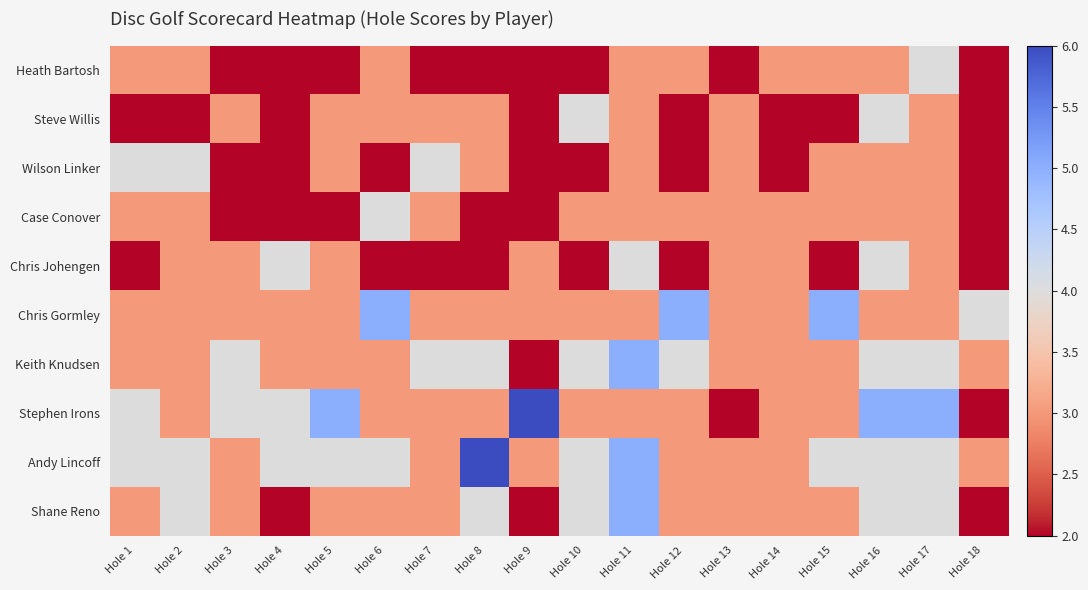

Reading right to left, transcribe all the data shown in this chart.

Heath Bartosh: Hole 18=2	Hole 17=4	Hole 16=3	Hole 15=3	Hole 14=3	Hole 13=2	Hole 12=3	Hole 11=3	Hole 10=2	Hole 9=2	Hole 8=2	Hole 7=2	Hole 6=3	Hole 5=2	Hole 4=2	Hole 3=2	Hole 2=3	Hole 1=3
Steve Willis: Hole 18=2	Hole 17=3	Hole 16=4	Hole 15=2	Hole 14=2	Hole 13=3	Hole 12=2	Hole 11=3	Hole 10=4	Hole 9=2	Hole 8=3	Hole 7=3	Hole 6=3	Hole 5=3	Hole 4=2	Hole 3=3	Hole 2=2	Hole 1=2
Wilson Linker: Hole 18=2	Hole 17=3	Hole 16=3	Hole 15=3	Hole 14=2	Hole 13=3	Hole 12=2	Hole 11=3	Hole 10=2	Hole 9=2	Hole 8=3	Hole 7=4	Hole 6=2	Hole 5=3	Hole 4=2	Hole 3=2	Hole 2=4	Hole 1=4
Case Conover: Hole 18=2	Hole 17=3	Hole 16=3	Hole 15=3	Hole 14=3	Hole 13=3	Hole 12=3	Hole 11=3	Hole 10=3	Hole 9=2	Hole 8=2	Hole 7=3	Hole 6=4	Hole 5=2	Hole 4=2	Hole 3=2	Hole 2=3	Hole 1=3
Chris Johengen: Hole 18=2	Hole 17=3	Hole 16=4	Hole 15=2	Hole 14=3	Hole 13=3	Hole 12=2	Hole 11=4	Hole 10=2	Hole 9=3	Hole 8=2	Hole 7=2	Hole 6=2	Hole 5=3	Hole 4=4	Hole 3=3	Hole 2=3	Hole 1=2
Chris Gormley: Hole 18=4	Hole 17=3	Hole 16=3	Hole 15=5	Hole 14=3	Hole 13=3	Hole 12=5	Hole 11=3	Hole 10=3	Hole 9=3	Hole 8=3	Hole 7=3	Hole 6=5	Hole 5=3	Hole 4=3	Hole 3=3	Hole 2=3	Hole 1=3
Keith Knudsen: Hole 18=3	Hole 17=4	Hole 16=4	Hole 15=3	Hole 14=3	Hole 13=3	Hole 12=4	Hole 11=5	Hole 10=4	Hole 9=2	Hole 8=4	Hole 7=4	Hole 6=3	Hole 5=3	Hole 4=3	Hole 3=4	Hole 2=3	Hole 1=3
Stephen Irons: Hole 18=2	Hole 17=5	Hole 16=5	Hole 15=3	Hole 14=3	Hole 13=2	Hole 12=3	Hole 11=3	Hole 10=3	Hole 9=6	Hole 8=3	Hole 7=3	Hole 6=3	Hole 5=5	Hole 4=4	Hole 3=4	Hole 2=3	Hole 1=4
Andy Lincoff: Hole 18=3	Hole 17=4	Hole 16=4	Hole 15=4	Hole 14=3	Hole 13=3	Hole 12=3	Hole 11=5	Hole 10=4	Hole 9=3	Hole 8=6	Hole 7=3	Hole 6=4	Hole 5=4	Hole 4=4	Hole 3=3	Hole 2=4	Hole 1=4
Shane Reno: Hole 18=2	Hole 17=4	Hole 16=4	Hole 15=3	Hole 14=3	Hole 13=3	Hole 12=3	Hole 11=5	Hole 10=4	Hole 9=2	Hole 8=4	Hole 7=3	Hole 6=3	Hole 5=3	Hole 4=2	Hole 3=3	Hole 2=4	Hole 1=3